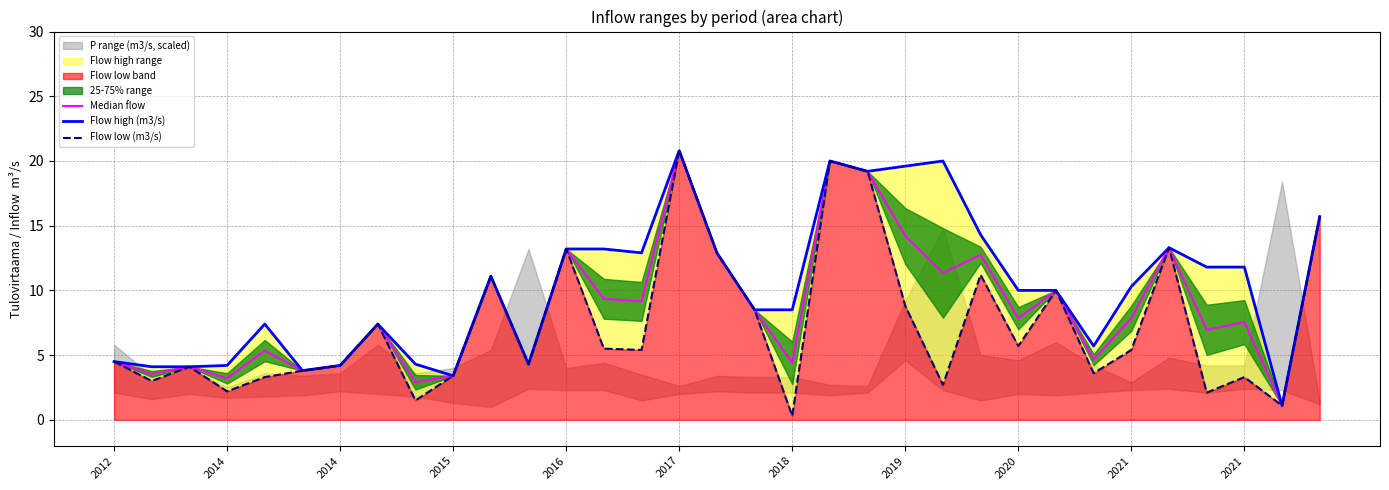

At which category is the sum across all series the highest?

2017